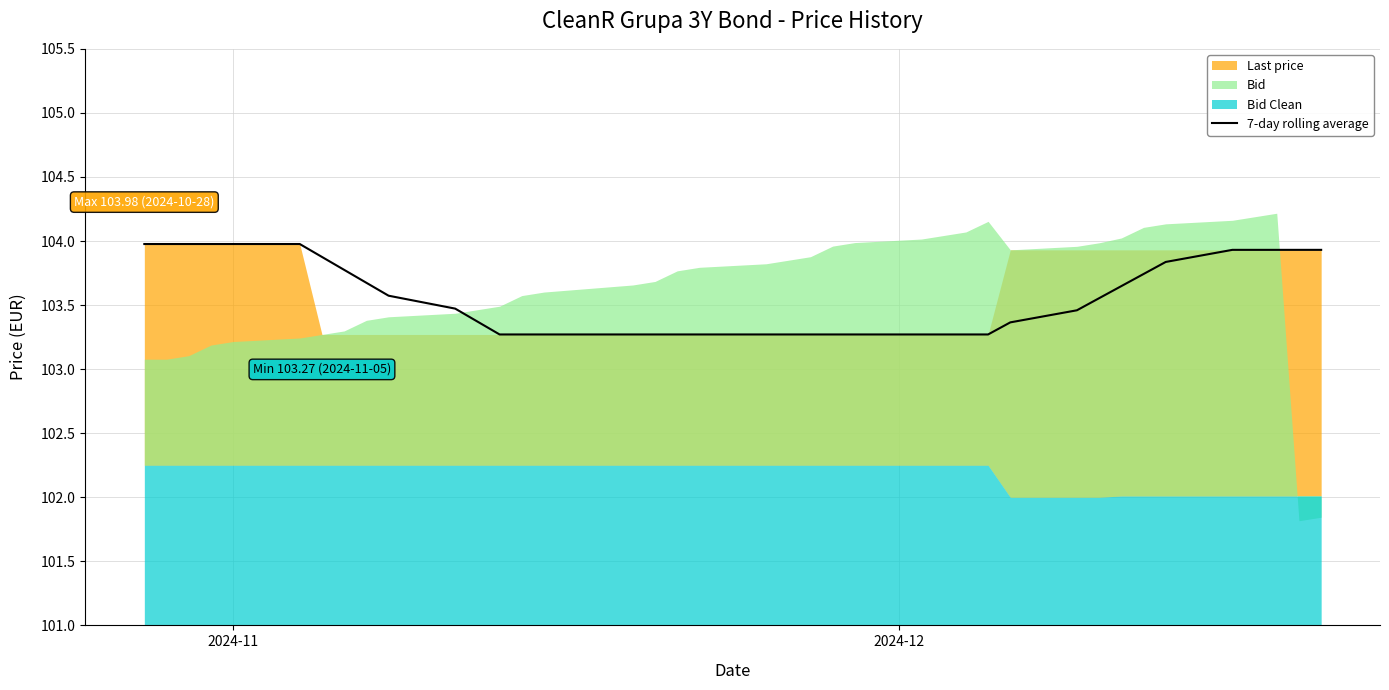

What is the difference between the maximum and minimum values?

0.7